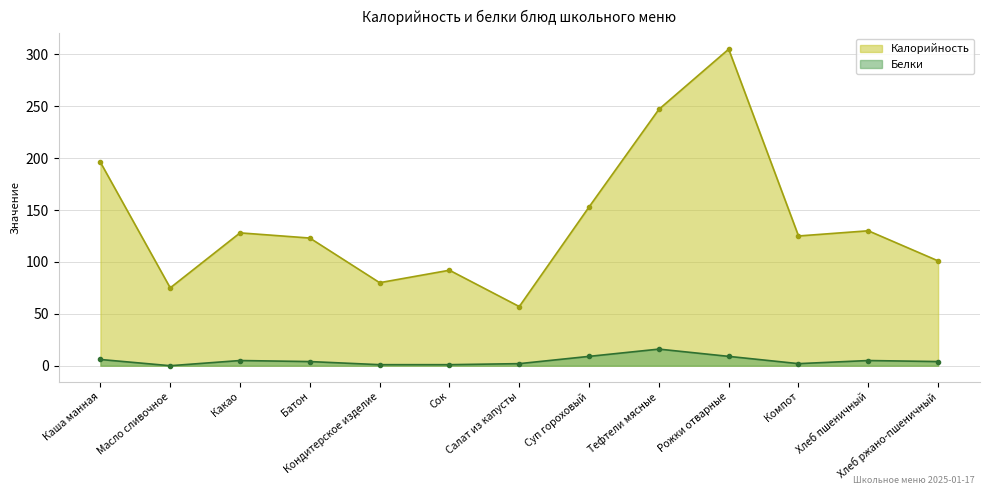

Rank the series at Компот from lowest to highest value.

Белки, Калорийность